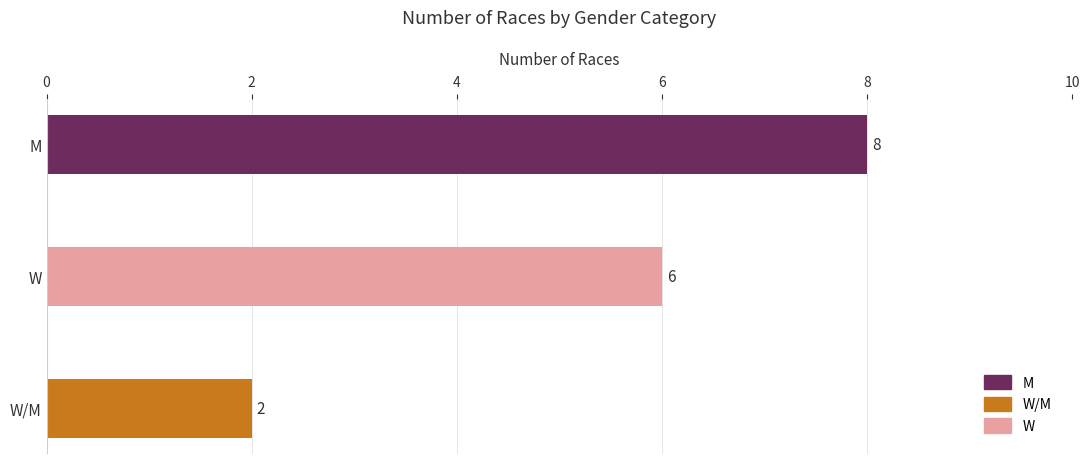

List the labels in order of value, largest first.

M, W, W/M